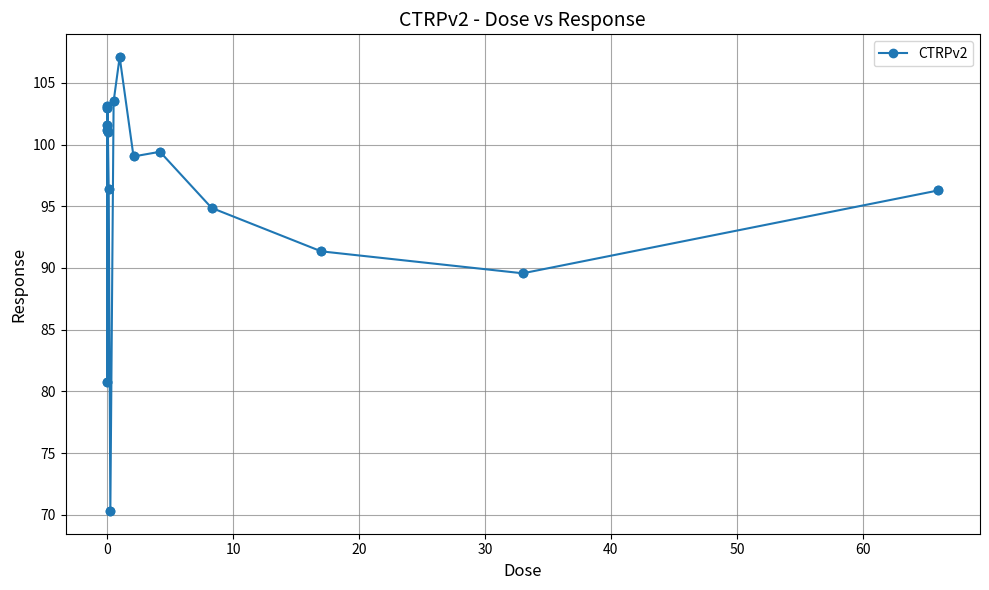

What is the maximum value shown in the chart?

107.1